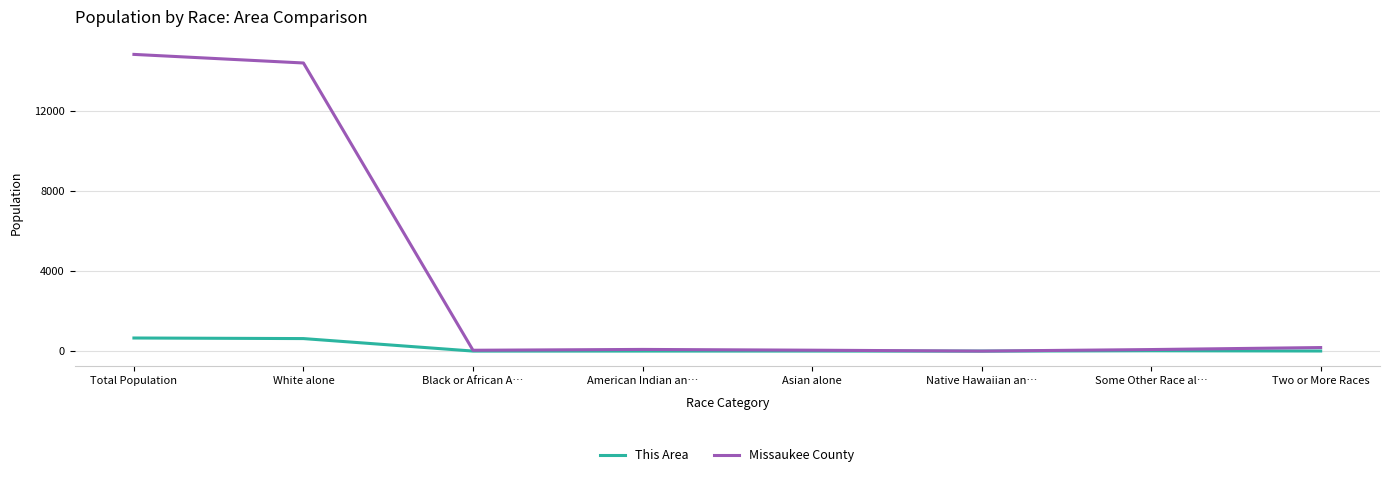

Which series has the largest total across all categories?

Missaukee County